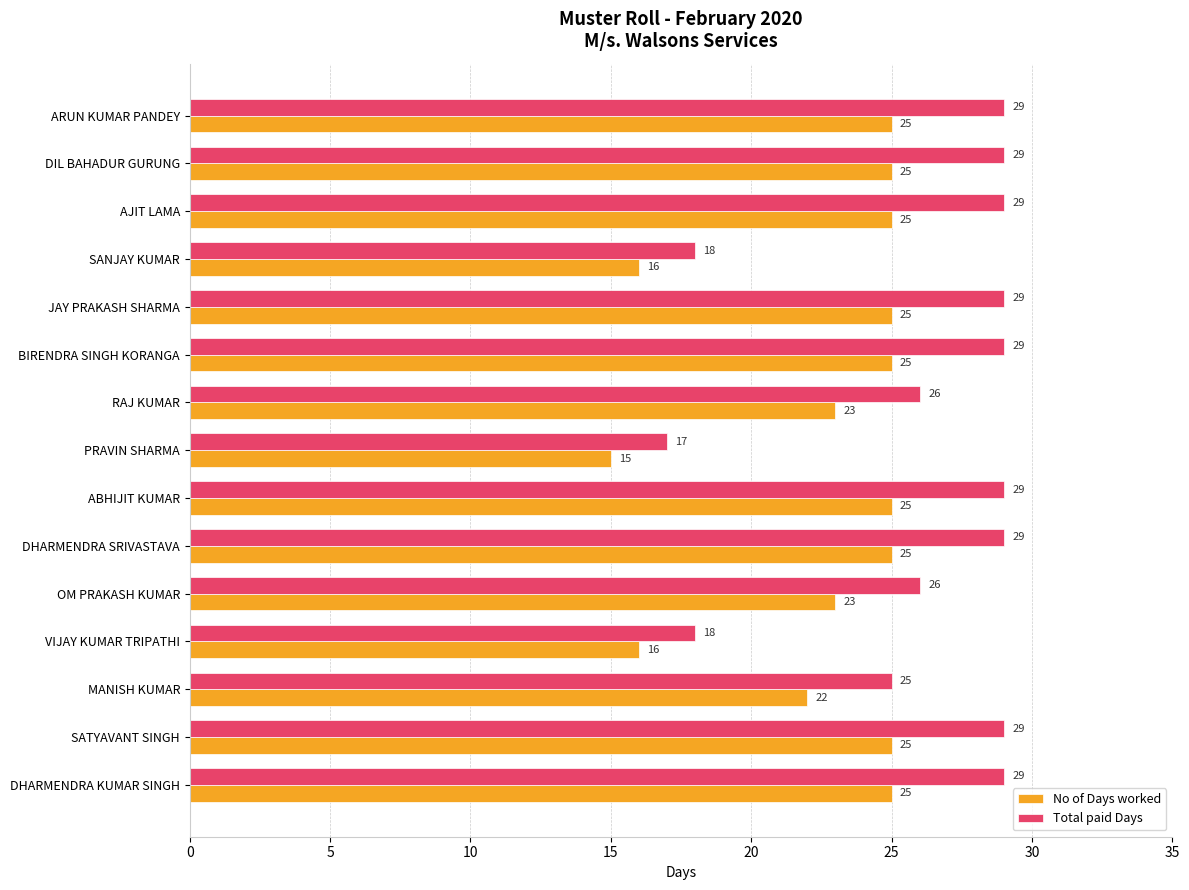

What is the spread (max minus min) of values at OM PRAKASH KUMAR?

3